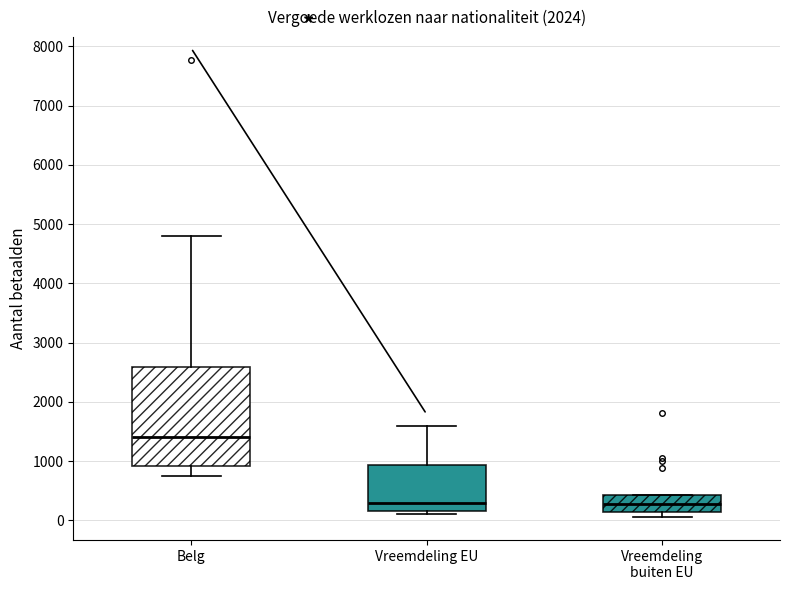

Reading left to right, read every box against the y-axis: the position of its median line, the range the box covers, and the ends of its whiskers. The values are not printed on the chart, so give them approximately, as read against the axis.

Belg: median 1400, box 900 to 2600, whiskers 800 to 4800
Vreemdeling EU: median 300, box 200 to 900, whiskers 100 to 1600
Vreemdeling buiten EU: median 300, box 100 to 400, whiskers 100 (just below the box's lower edge) to 400